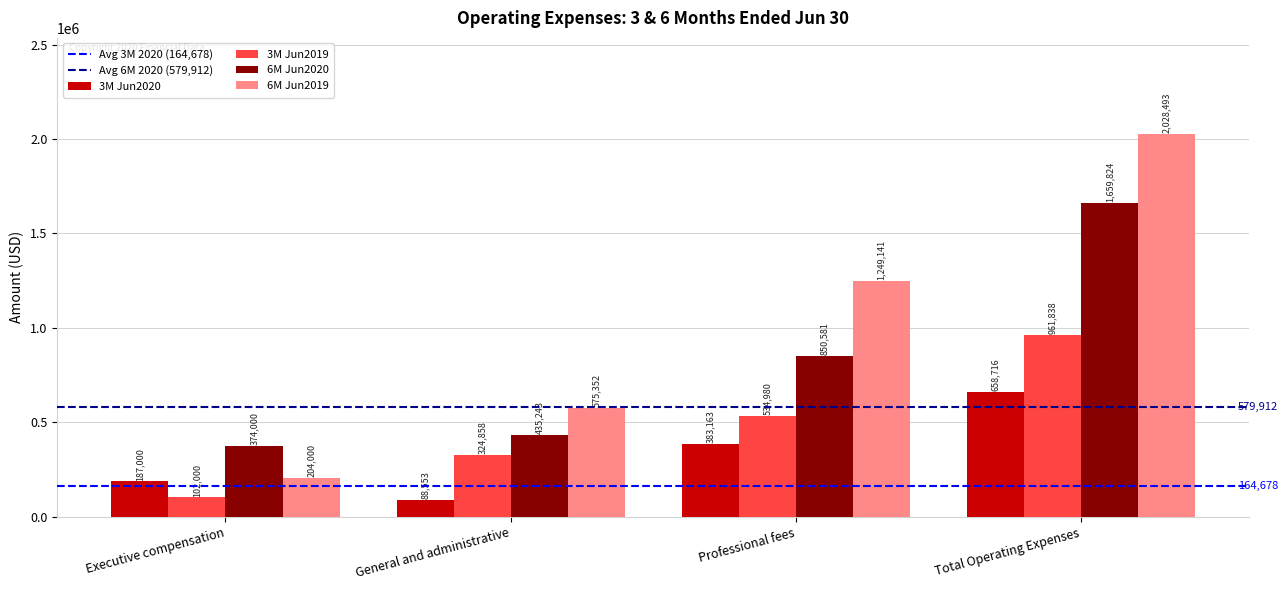

Which series has the largest range (max minus min)?

6M Jun2019